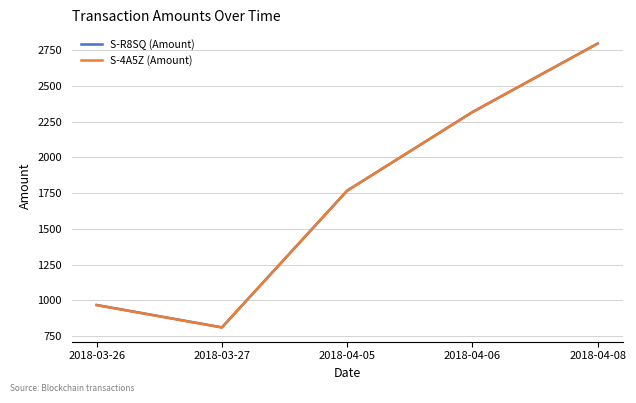

What is the total value across all series at 2018-03-26?

1932.5